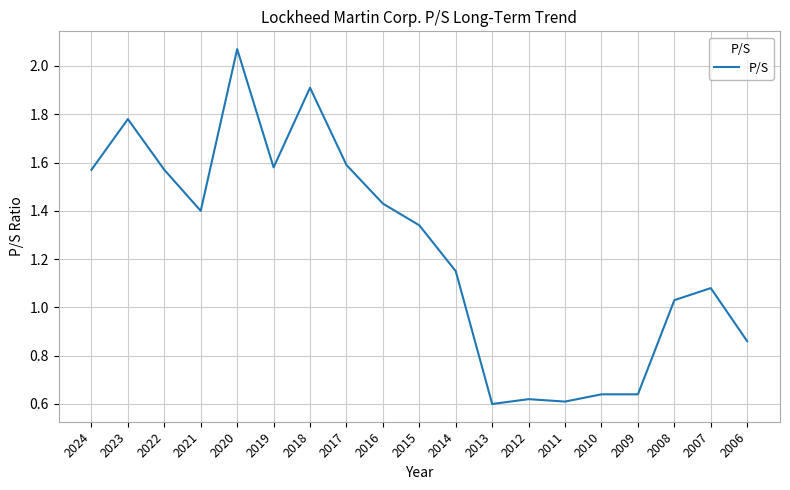

Which category has the highest value across all series?

2020